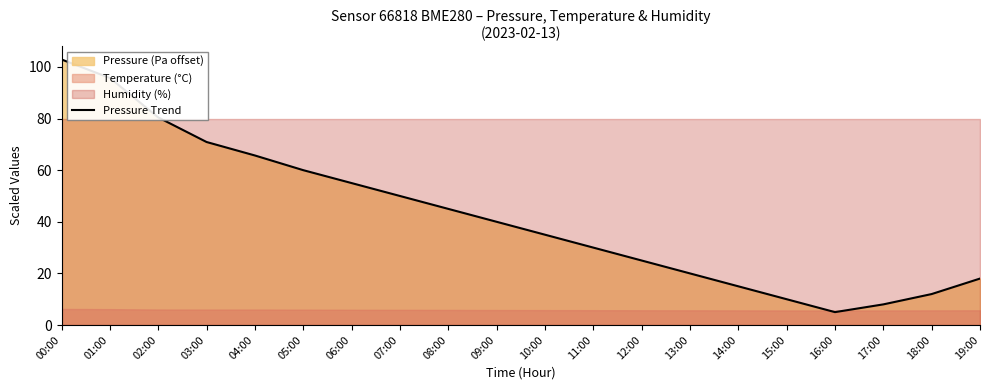

What is the average value?

42.2